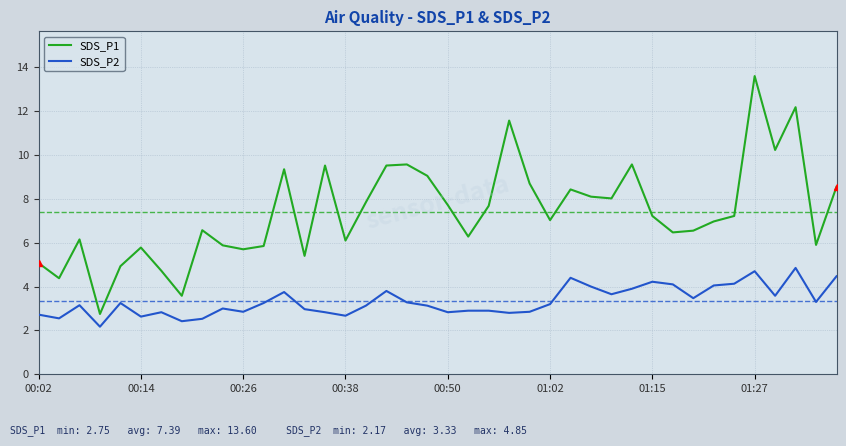

True or false: SDS_P1 and SDS_P2 cross at least once.

False